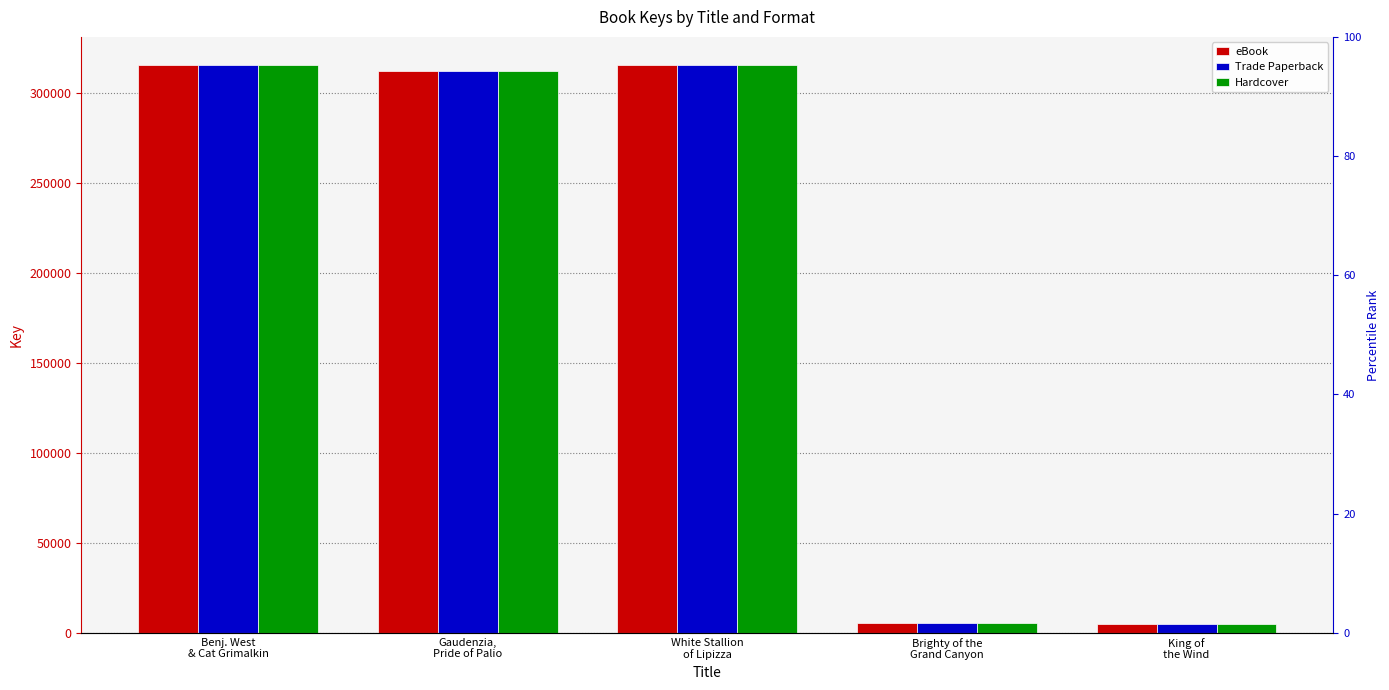

What is the sum of all Trade Paperback values?

953295